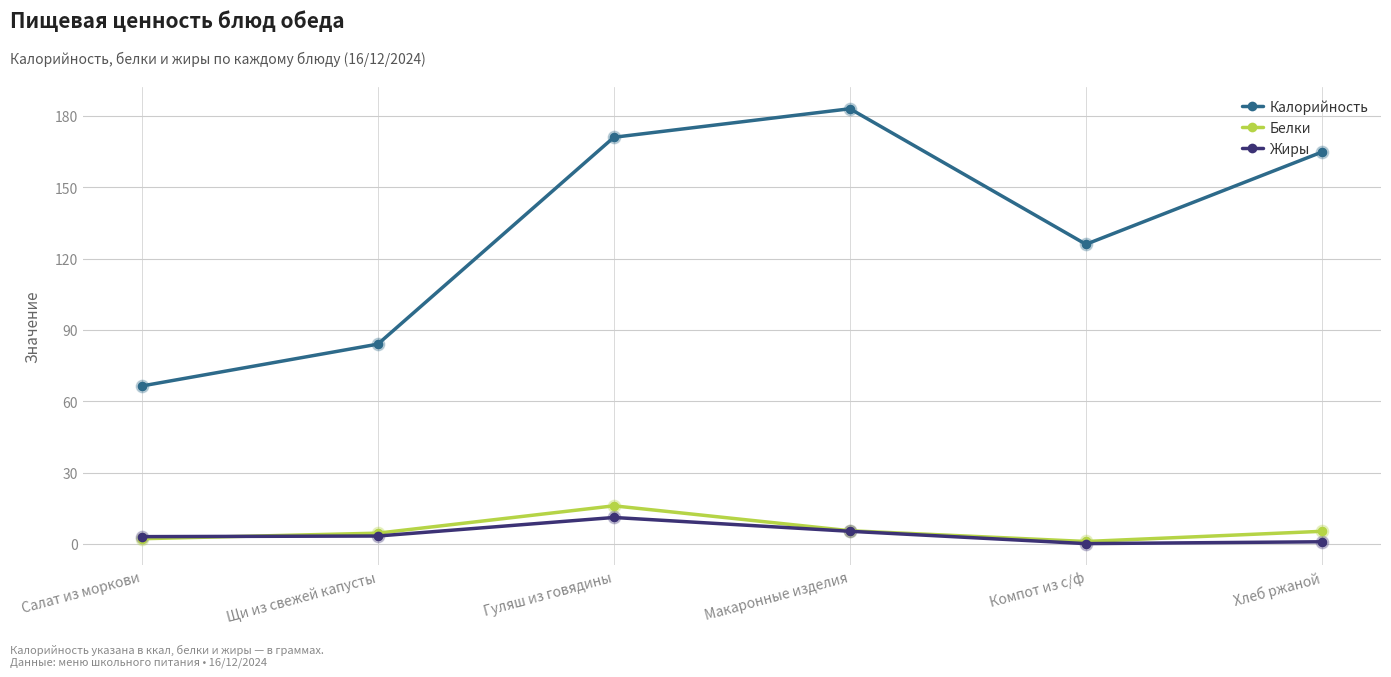

Is the value of Белки at Макаронные изделия greater than the value of Калорийность at Компот из с/ф?

No